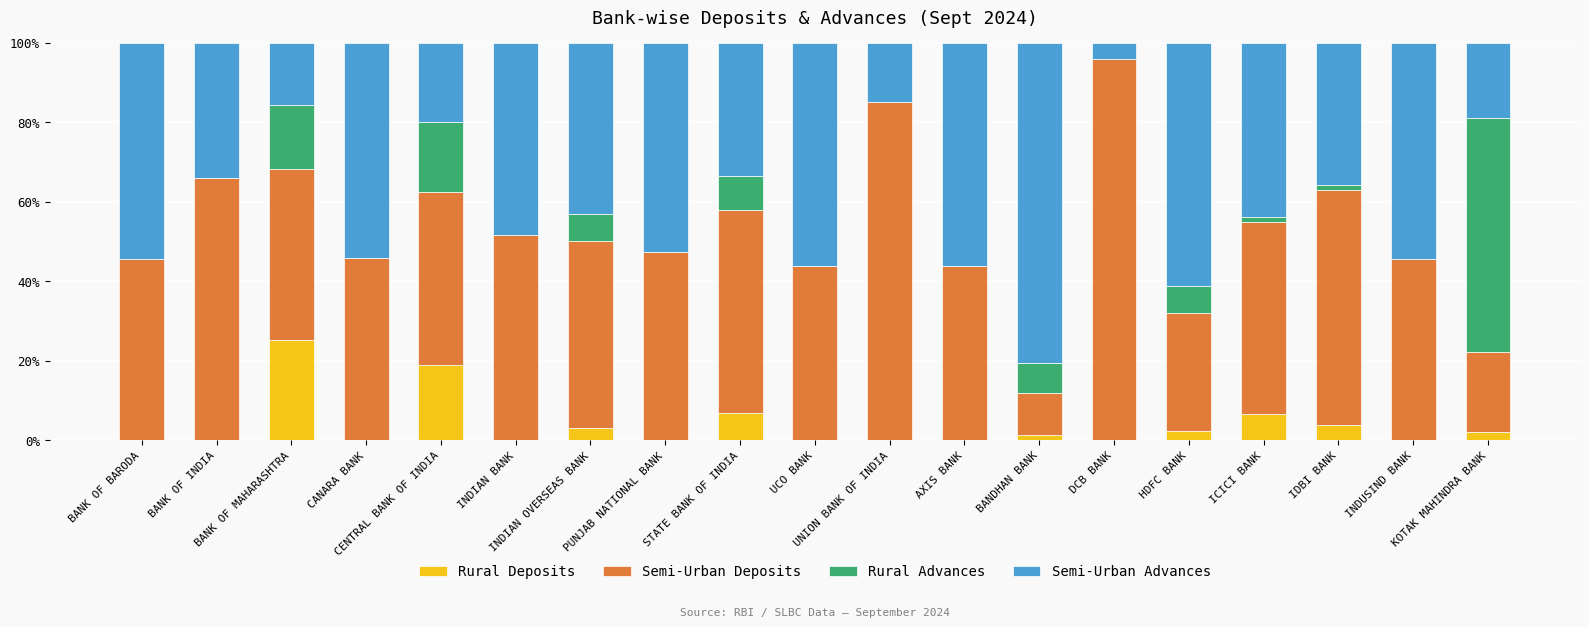

What is the sum of all Rural Deposits values?

70.1